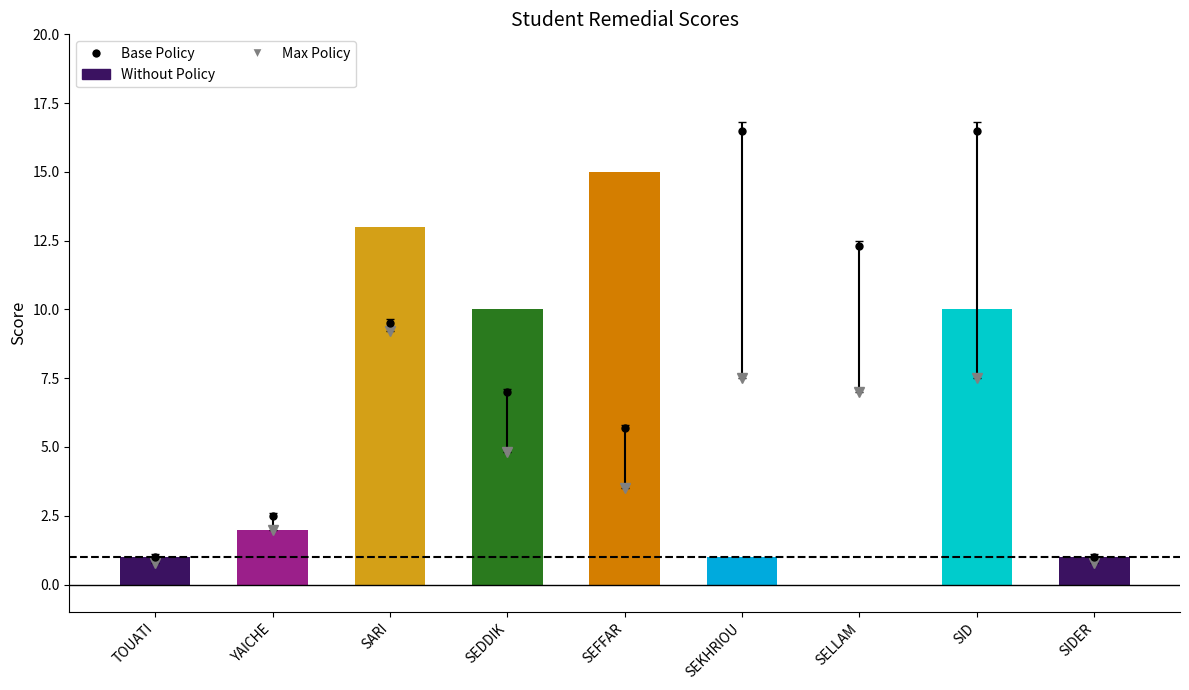

How many data points are above 2?

4